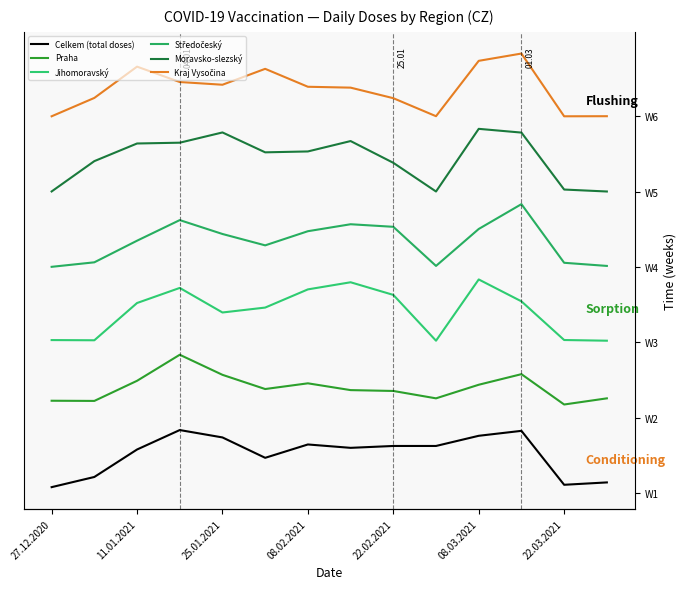

What are all the series names shown in the legend?

Celkem (total doses), Praha, Jihomoravský, Středočeský, Moravsko-slezský, Kraj Vysočina